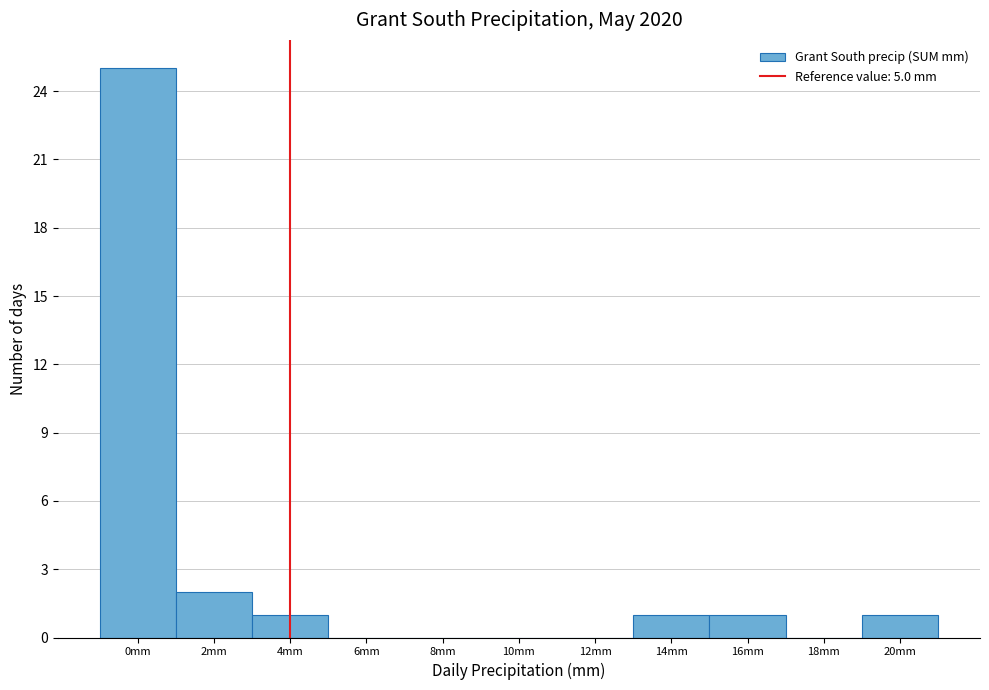

Reading left to right, list all the values displayed in this chart.

0mm=25	2mm=2	4mm=1	6mm=0	8mm=0	10mm=0	12mm=0	14mm=1	16mm=1	18mm=0	20mm=1